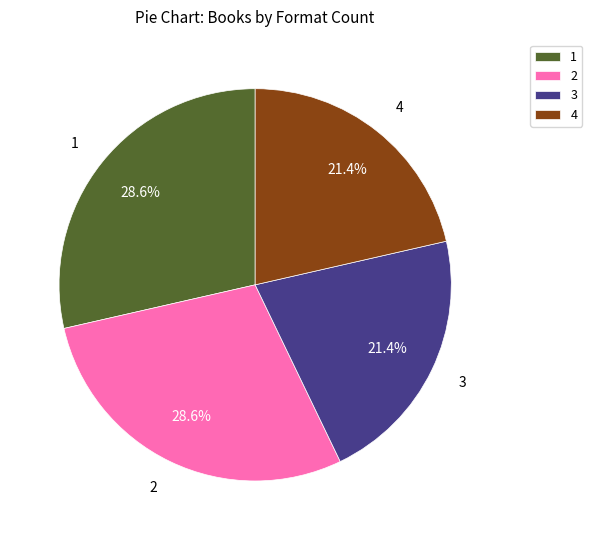

How much of the chart is everything except 4?

78.6%